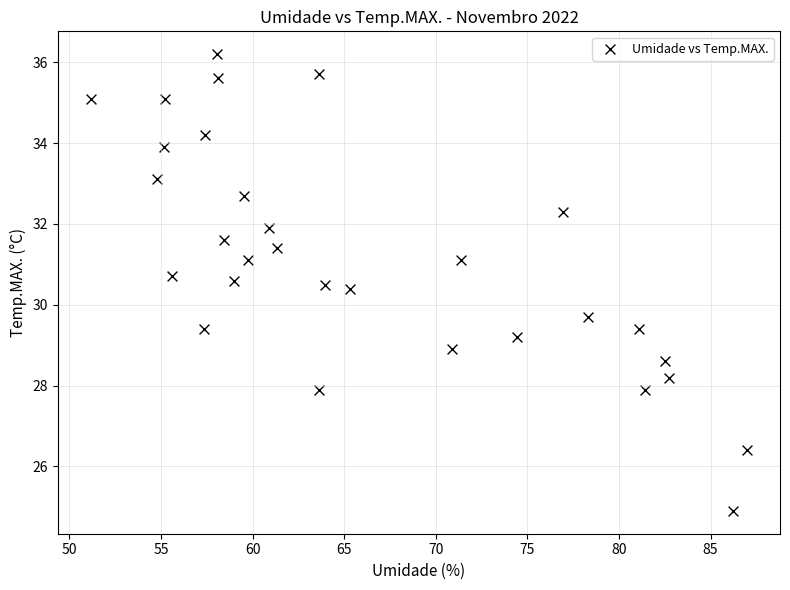

What is the range of Y values (max minus min)?

11.3